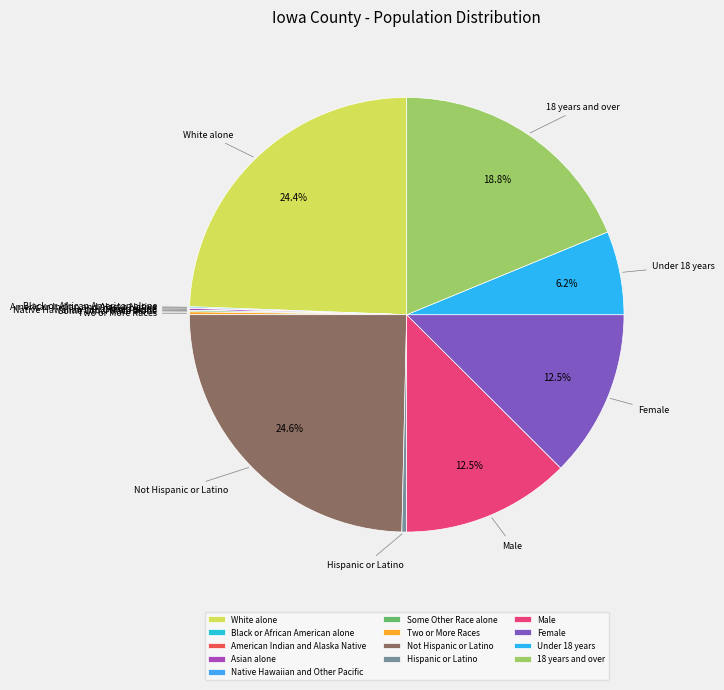

Is there any slice that represents more than half of the pie?

No